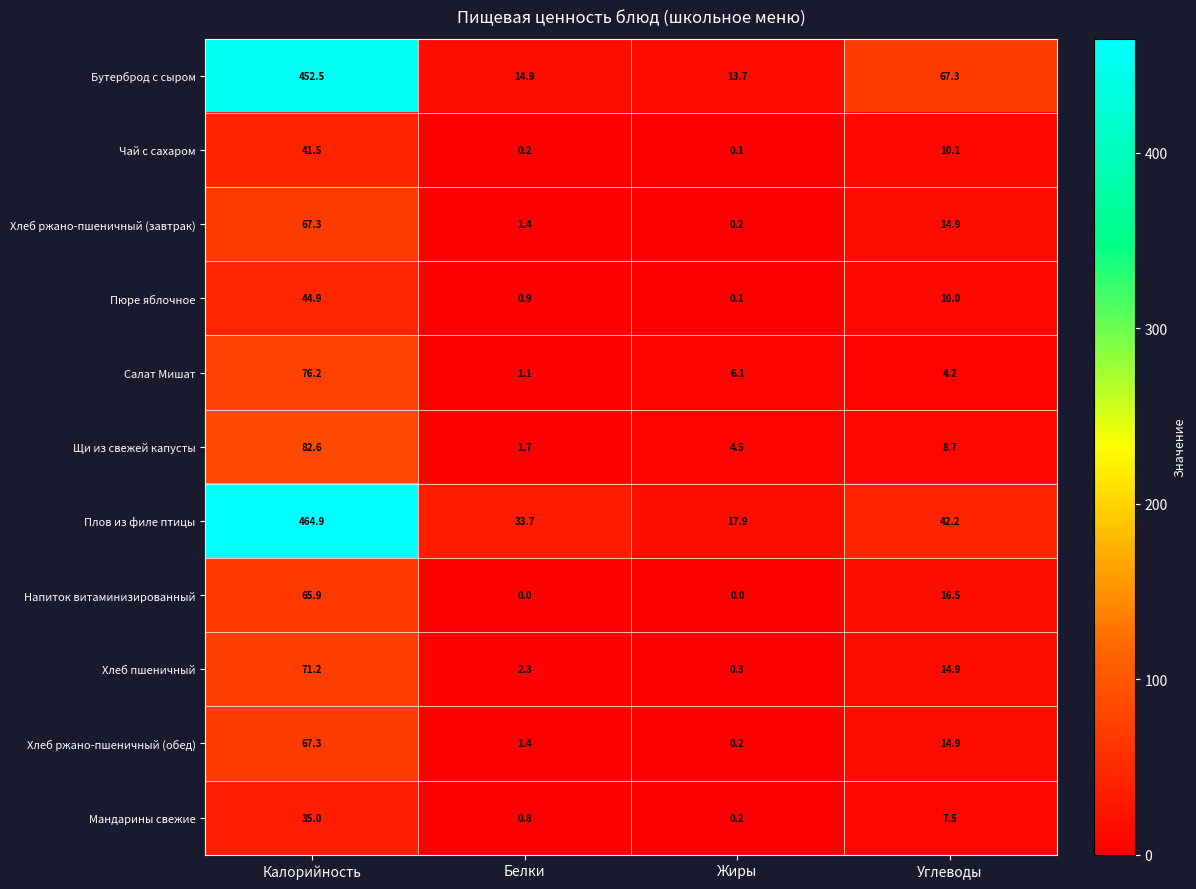

What is the spread (max minus min) of values at Калорийность?

429.9